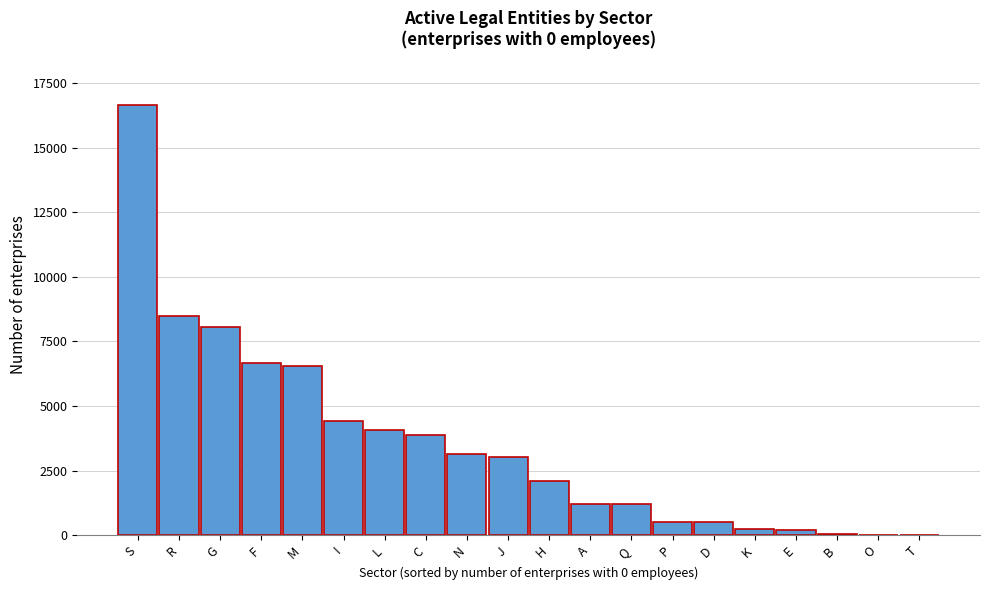

What is the approximate value at N?

3160